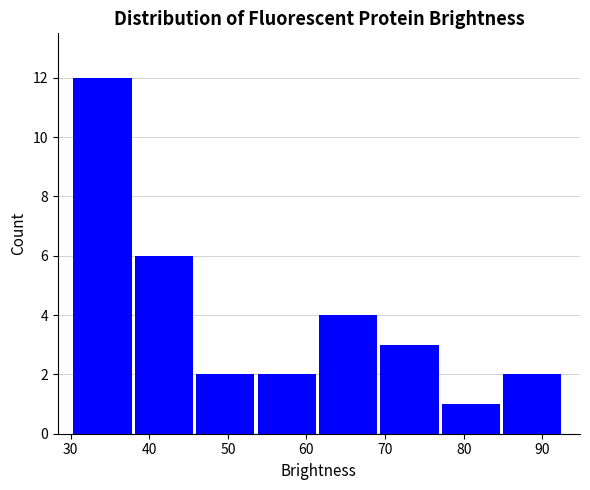

Over which range of the x-axis is the bar tallest?

30 to 38